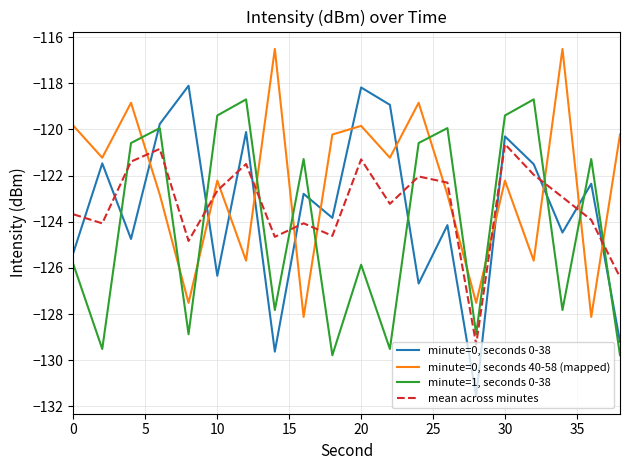

List the series in order of their peak value, lowest first.

mean across minutes, minute=1, seconds 0-38, minute=0, seconds 0-38, minute=0, seconds 40-58 (mapped)